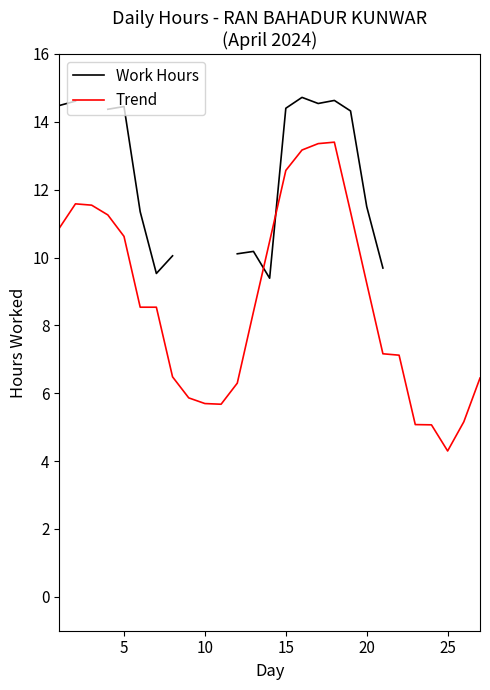

Which category has the lowest value in the Trend series?

25